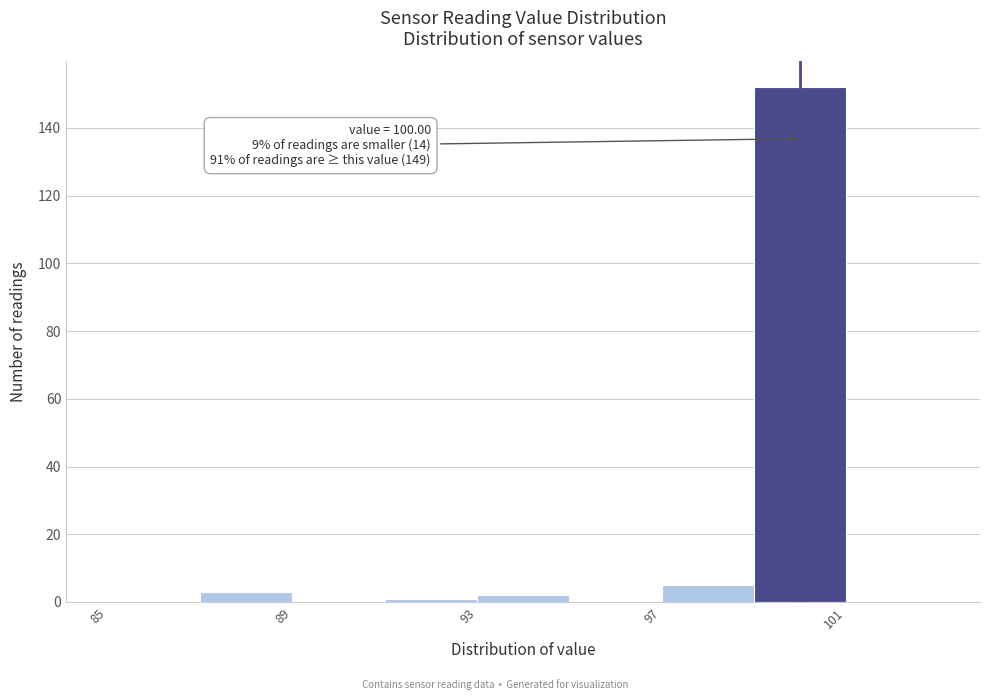

Over which range of the x-axis is the bar tallest?

99 to 101